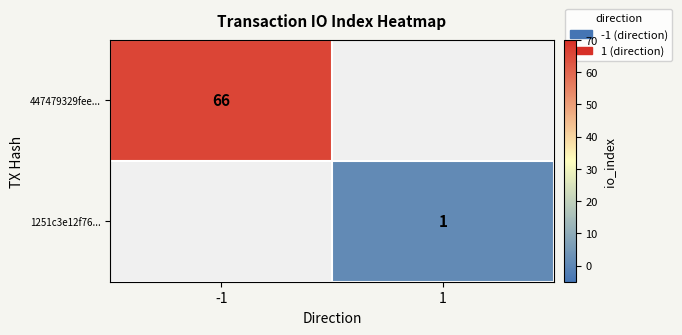

The 447479329fee... series shows 36 at -1. True or false?

False